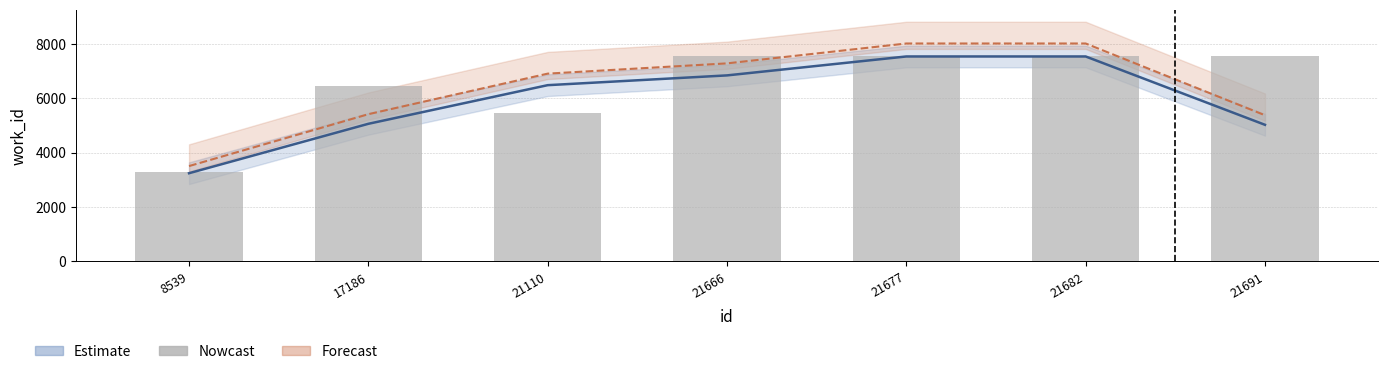

Reading right to left, list all the values displayed in this chart.

21691=7541	21682=7541	21677=7541	21666=7541	21110=5452	17186=6462	8539=3278